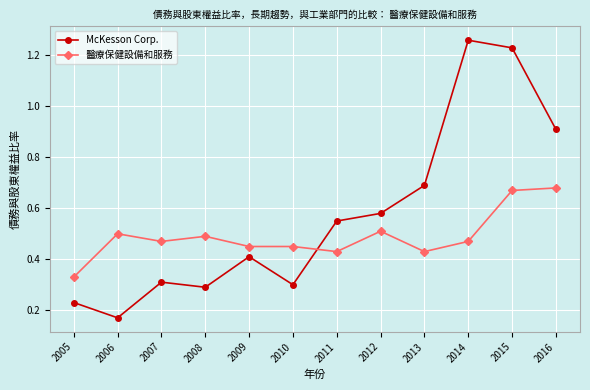

Rank the series by their average value, from highest to lowest.

McKesson Corp., 醫療保健設備和服務